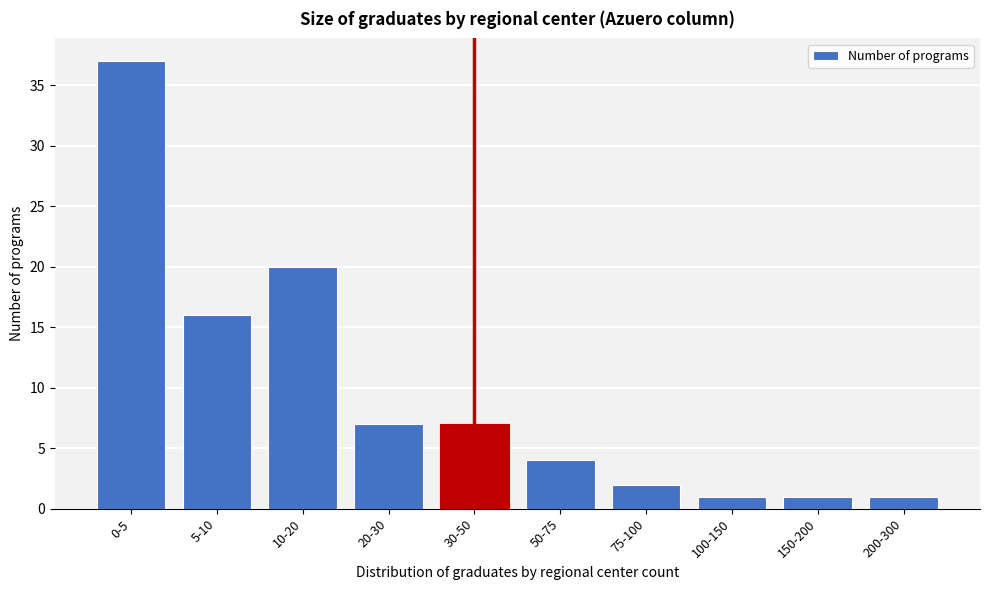

Reading left to right, what are all the values shown in this chart?

37	16	20	7	7	4	2	1	1	1